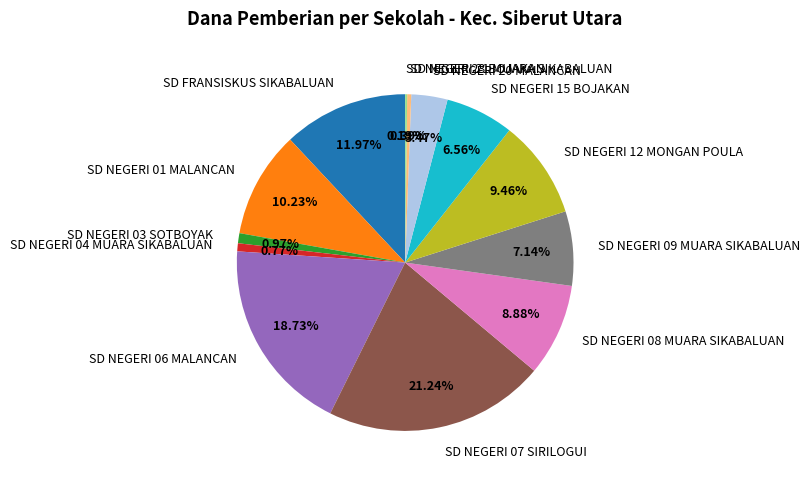

Which slice is the largest?

SD NEGERI 07 SIRILOGUI